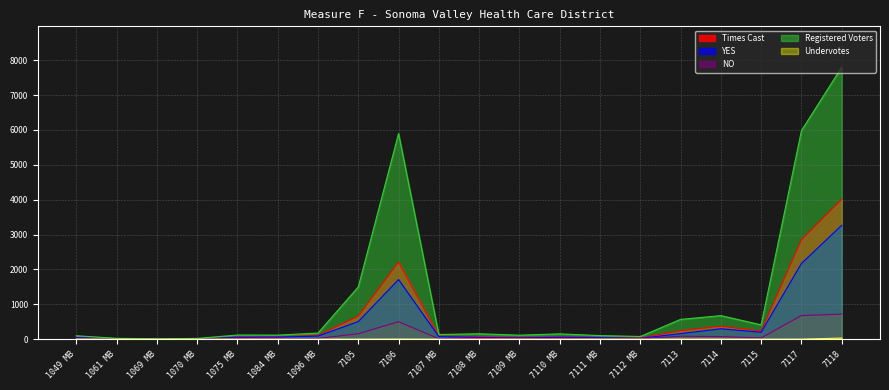

Reading left to right, extract all data points from this chart.

Times Cast: 1049 MB=54	1061 MB=13	1069 MB=5	1070 MB=2	1075 MB=64	1084 MB=66	1096 MB=109	7105=660	7106=2211	7107 MB=86	7108 MB=71	7109 MB=55	7110 MB=67	7111 MB=52	7112 MB=34	7113=243	7114=373	7115=232	7117=2850	7118=4013
YES: 1049 MB=45	1061 MB=12	1069 MB=5	1070 MB=2	1075 MB=53	1084 MB=59	1096 MB=88	7105=504	7106=1709	7107 MB=73	7108 MB=49	7109 MB=38	7110 MB=54	7111 MB=45	7112 MB=24	7113=159	7114=298	7115=198	7117=2171	7118=3265
NO: 1049 MB=9	1061 MB=1	1069 MB=0	1070 MB=0	1075 MB=11	1084 MB=7	1096 MB=21	7105=156	7106=500	7107 MB=13	7108 MB=22	7109 MB=17	7110 MB=13	7111 MB=7	7112 MB=10	7113=84	7114=74	7115=34	7117=677	7118=717
Registered Voters: 1049 MB=98	1061 MB=24	1069 MB=10	1070 MB=21	1075 MB=119	1084 MB=116	1096 MB=174	7105=1497	7106=5894	7107 MB=134	7108 MB=155	7109 MB=114	7110 MB=152	7111 MB=103	7112 MB=76	7113=567	7114=675	7115=410	7117=5979	7118=7799
Undervotes: 1049 MB=0	1061 MB=0	1069 MB=0	1070 MB=0	1075 MB=0	1084 MB=0	1096 MB=0	7105=0	7106=2	7107 MB=0	7108 MB=0	7109 MB=0	7110 MB=0	7111 MB=0	7112 MB=0	7113=0	7114=1	7115=0	7117=1	7118=31